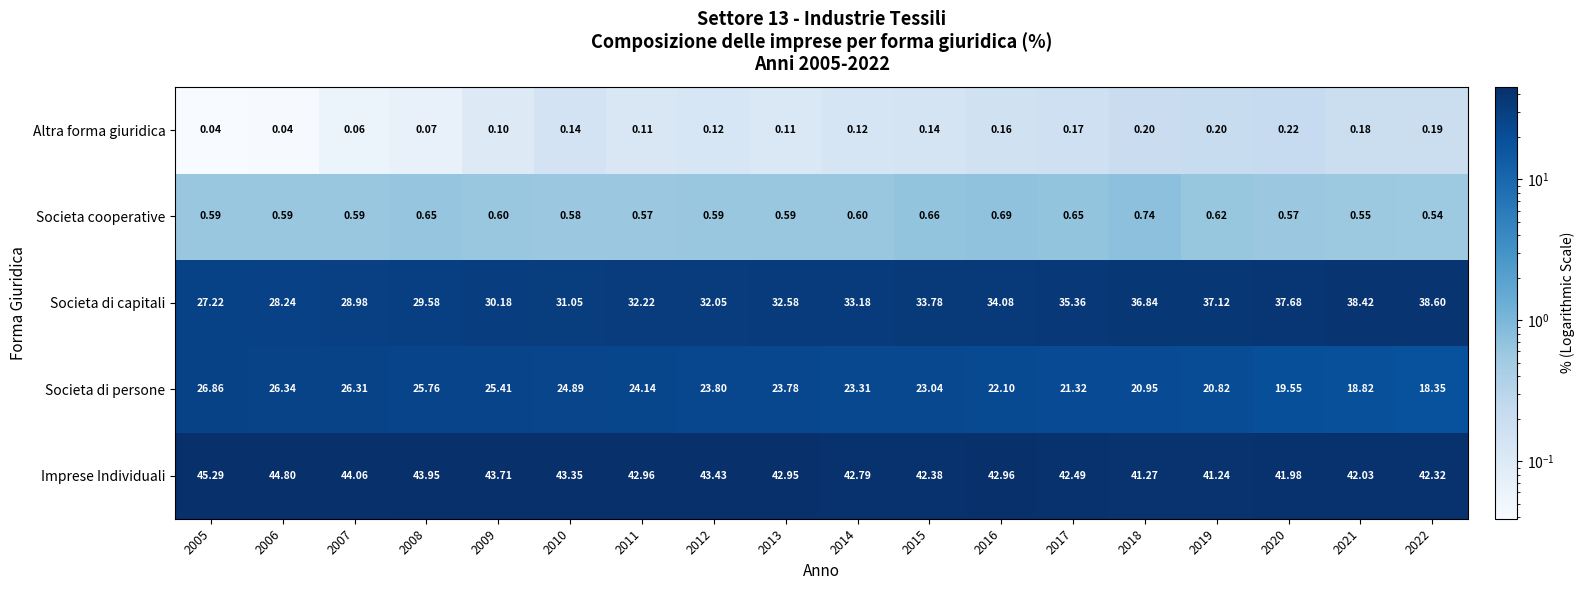

Is the value of Altra forma giuridica at 2005 greater than the value of Societa cooperative at 2017?

No